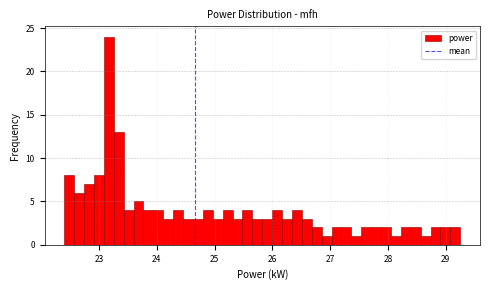

Read against the x-axis, roughly where is the centre of the tallest bar?

23.2